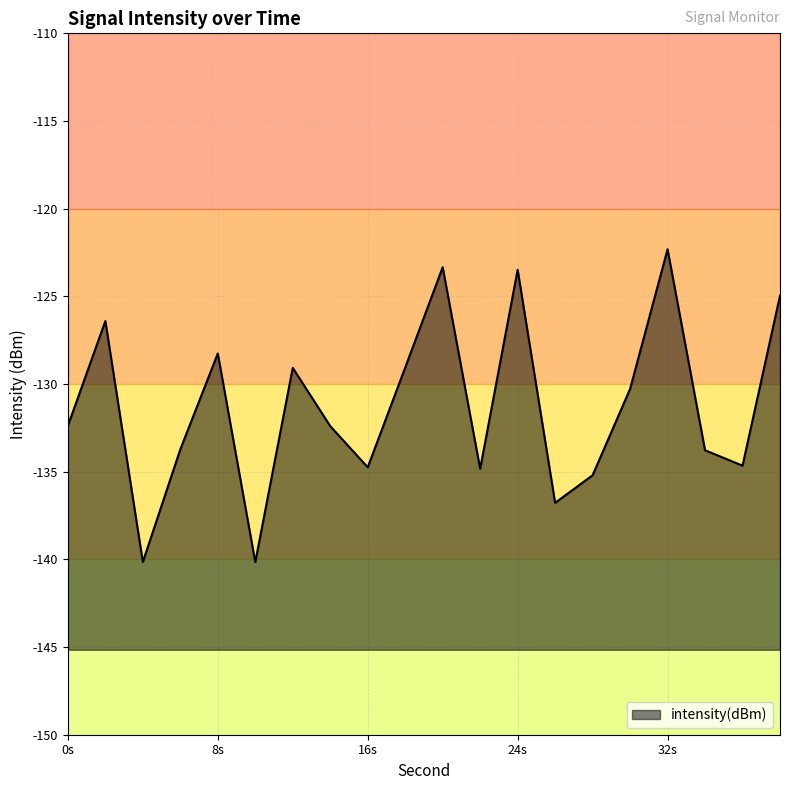

Does the chart display data point markers on the line(s)?

No